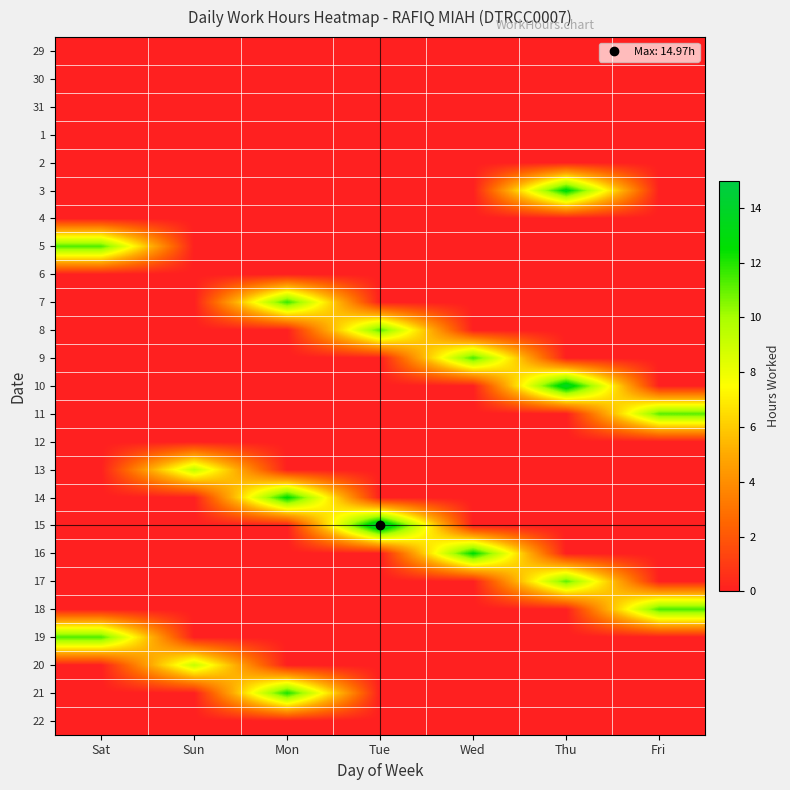

Reading left to right, list all the values displayed in this chart.

29: Sat=0.0	Sun=0.0	Mon=0.0	Tue=0.0	Wed=0.0	Thu=0.0	Fri=0.0
30: Sat=0.0	Sun=0.0	Mon=0.0	Tue=0.0	Wed=0.0	Thu=0.0	Fri=0.0
31: Sat=0.0	Sun=0.0	Mon=0.0	Tue=0.0	Wed=0.0	Thu=0.0	Fri=0.0
1: Sat=0.0	Sun=0.0	Mon=0.0	Tue=0.0	Wed=0.0	Thu=0.0	Fri=0.0
2: Sat=0.0	Sun=0.0	Mon=0.0	Tue=0.0	Wed=0.0	Thu=0.0	Fri=0.0
3: Sat=0.0	Sun=0.0	Mon=0.0	Tue=0.0	Wed=0.0	Thu=13.0	Fri=0.0
4: Sat=0.0	Sun=0.0	Mon=0.0	Tue=0.0	Wed=0.0	Thu=0.0	Fri=0.0
5: Sat=11.3	Sun=0.0	Mon=0.0	Tue=0.0	Wed=0.0	Thu=0.0	Fri=0.0
6: Sat=0.0	Sun=0.0	Mon=0.0	Tue=0.0	Wed=0.0	Thu=0.0	Fri=0.0
7: Sat=0.0	Sun=0.0	Mon=11.7	Tue=0.0	Wed=0.0	Thu=0.0	Fri=0.0
8: Sat=0.0	Sun=0.0	Mon=0.0	Tue=11.2	Wed=0.0	Thu=0.0	Fri=0.0
9: Sat=0.0	Sun=0.0	Mon=0.0	Tue=0.0	Wed=11.4	Thu=0.0	Fri=0.0
10: Sat=0.0	Sun=0.0	Mon=0.0	Tue=0.0	Wed=0.0	Thu=13.9	Fri=0.0
11: Sat=0.0	Sun=0.0	Mon=0.0	Tue=0.0	Wed=0.0	Thu=0.0	Fri=11.2
12: Sat=0.0	Sun=0.0	Mon=0.0	Tue=0.0	Wed=0.0	Thu=0.0	Fri=0.0
13: Sat=0.0	Sun=9.4	Mon=0.0	Tue=0.0	Wed=0.0	Thu=0.0	Fri=0.0
14: Sat=0.0	Sun=0.0	Mon=12.7	Tue=0.0	Wed=0.0	Thu=0.0	Fri=0.0
15: Sat=0.0	Sun=0.0	Mon=0.0	Tue=15.0	Wed=0.0	Thu=0.0	Fri=0.0
16: Sat=0.0	Sun=0.0	Mon=0.0	Tue=0.0	Wed=12.7	Thu=0.0	Fri=0.0
17: Sat=0.0	Sun=0.0	Mon=0.0	Tue=0.0	Wed=0.0	Thu=11.1	Fri=0.0
18: Sat=0.0	Sun=0.0	Mon=0.0	Tue=0.0	Wed=0.0	Thu=0.0	Fri=11.4
19: Sat=11.3	Sun=0.0	Mon=0.0	Tue=0.0	Wed=0.0	Thu=0.0	Fri=0.0
20: Sat=0.0	Sun=9.2	Mon=0.0	Tue=0.0	Wed=0.0	Thu=0.0	Fri=0.0
21: Sat=0.0	Sun=0.0	Mon=12.1	Tue=0.0	Wed=0.0	Thu=0.0	Fri=0.0
22: Sat=0.0	Sun=0.0	Mon=0.0	Tue=0.0	Wed=0.0	Thu=0.0	Fri=0.0